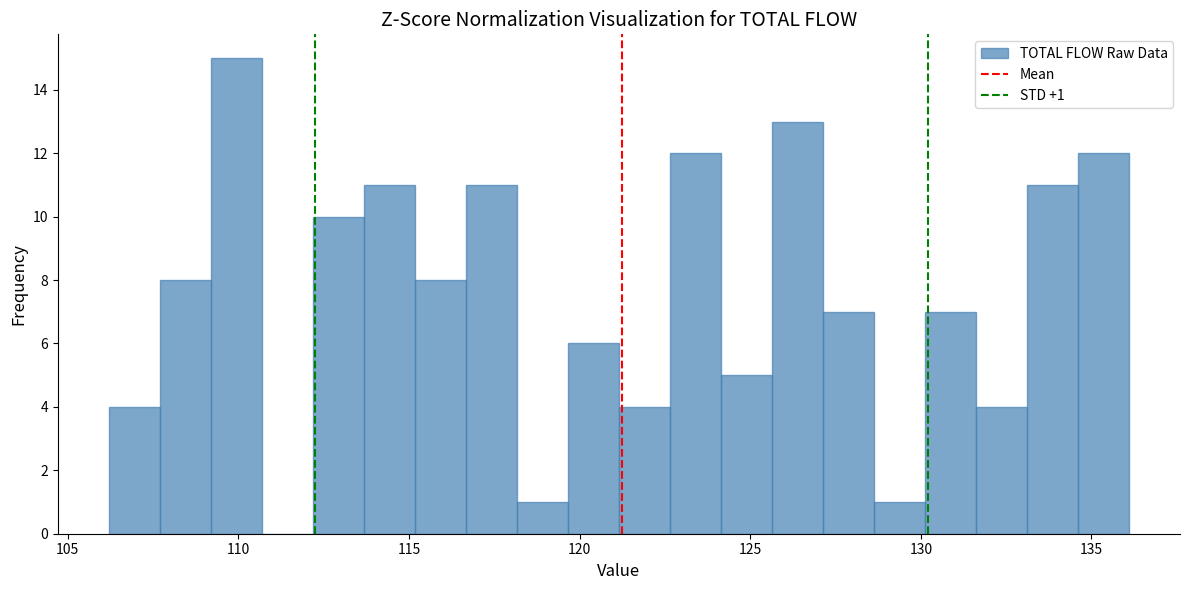

Around what value on the x-axis is the tallest bar? Give the approximate position of its centre, as read against the axis.

110.0